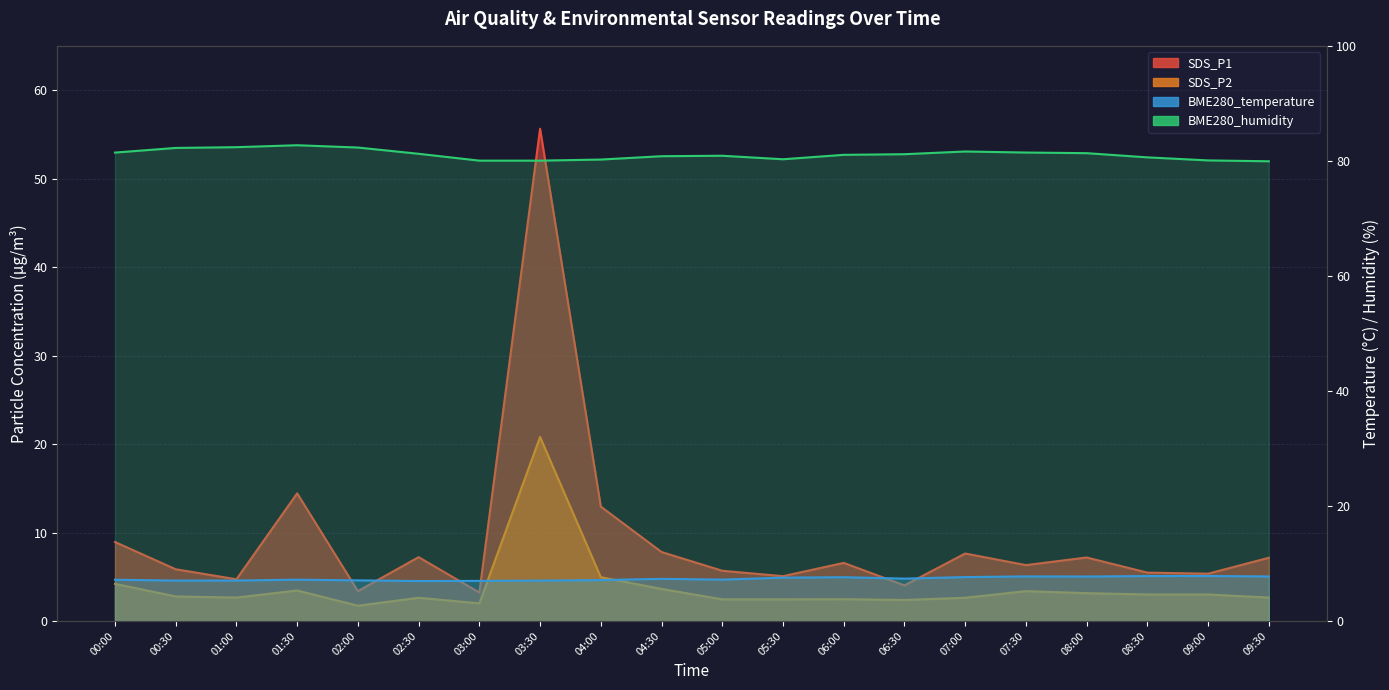

What is the spread (max minus min) of values at 00:00?

77.2